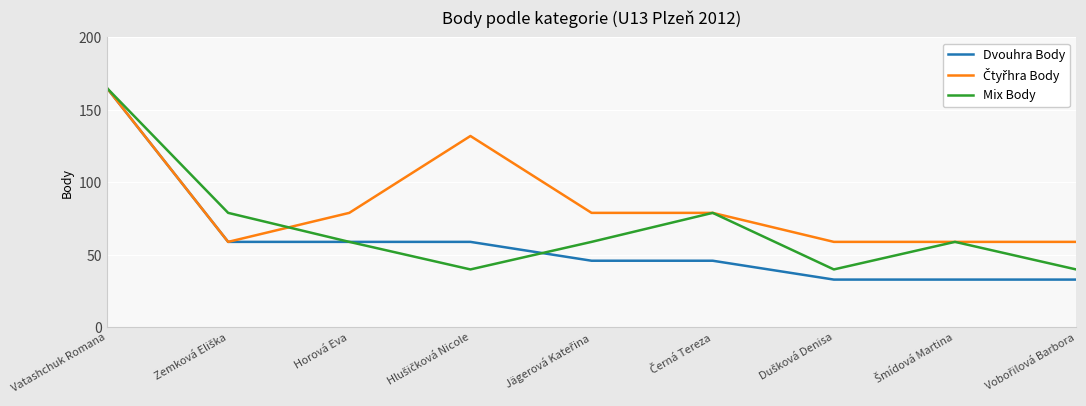

What is the sum of all Dvouhra Body values?

533